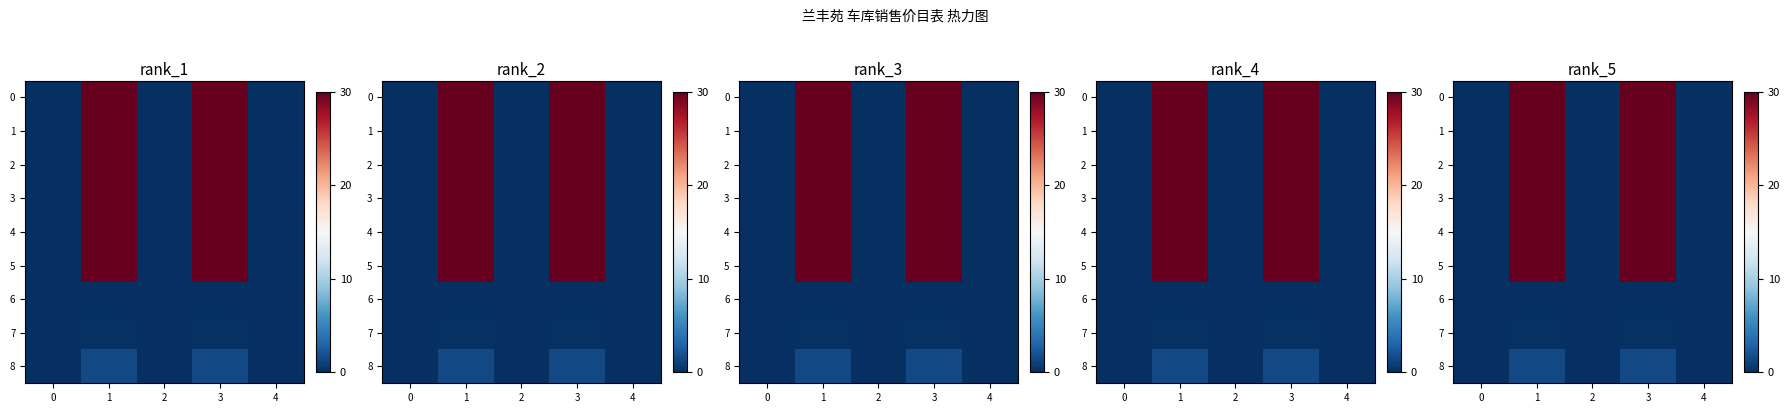

Which has a higher value, 1 or 3?

1